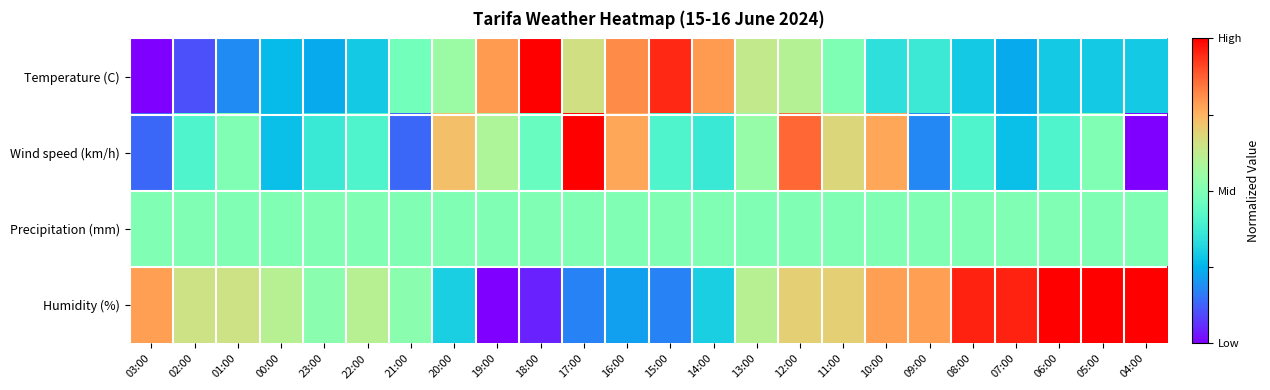

Reading left to right, what are all the values shown in this chart?

Temperature (C): 03:00=0.0	02:00=0.1	01:00=0.2	00:00=0.3	23:00=0.2	22:00=0.3	21:00=0.5	20:00=0.6	19:00=0.8	18:00=1.0	17:00=0.7	16:00=0.8	15:00=0.9	14:00=0.8	13:00=0.6	12:00=0.6	11:00=0.5	10:00=0.3	09:00=0.4	08:00=0.3	07:00=0.2	06:00=0.3	05:00=0.3	04:00=0.3
Wind speed (km/h): 03:00=0.1	02:00=0.4	01:00=0.5	00:00=0.3	23:00=0.4	22:00=0.4	21:00=0.1	20:00=0.7	19:00=0.6	18:00=0.5	17:00=1.0	16:00=0.8	15:00=0.4	14:00=0.4	13:00=0.5	12:00=0.9	11:00=0.7	10:00=0.8	09:00=0.2	08:00=0.4	07:00=0.3	06:00=0.4	05:00=0.5	04:00=0.0
Precipitation (mm): 03:00=0.5	02:00=0.5	01:00=0.5	00:00=0.5	23:00=0.5	22:00=0.5	21:00=0.5	20:00=0.5	19:00=0.5	18:00=0.5	17:00=0.5	16:00=0.5	15:00=0.5	14:00=0.5	13:00=0.5	12:00=0.5	11:00=0.5	10:00=0.5	09:00=0.5	08:00=0.5	07:00=0.5	06:00=0.5	05:00=0.5	04:00=0.5
Humidity (%): 03:00=0.8	02:00=0.7	01:00=0.7	00:00=0.6	23:00=0.5	22:00=0.6	21:00=0.5	20:00=0.3	19:00=0.0	18:00=0.0	17:00=0.2	16:00=0.2	15:00=0.2	14:00=0.3	13:00=0.6	12:00=0.7	11:00=0.7	10:00=0.8	09:00=0.8	08:00=1.0	07:00=1.0	06:00=1.0	05:00=1.0	04:00=1.0